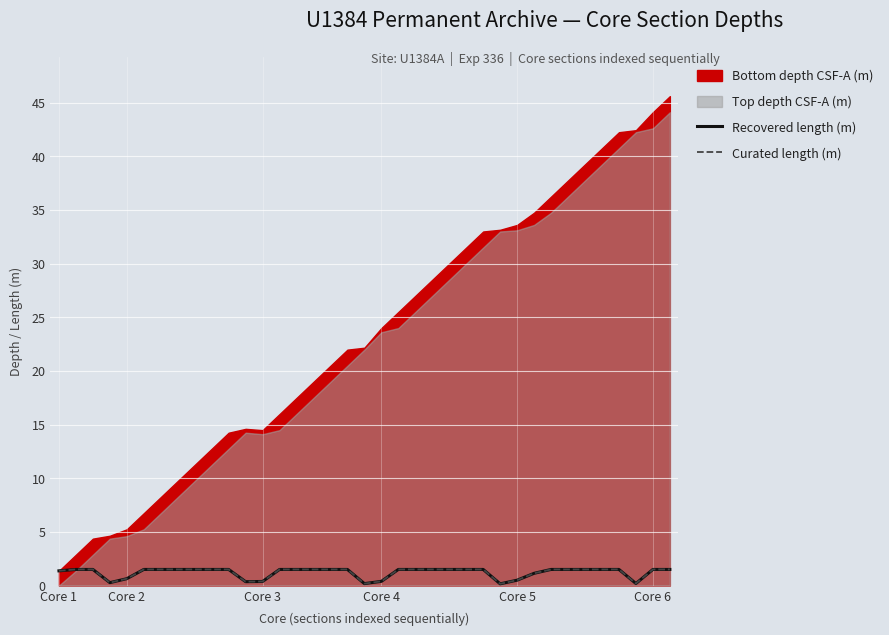

How many values in the Recovered length (m) series exceed 1?

28